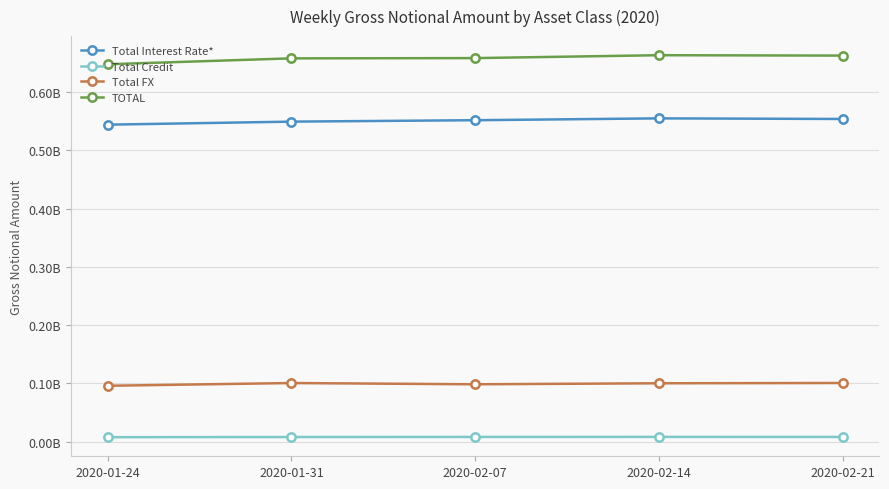

What is the maximum value shown in the chart?

663501978